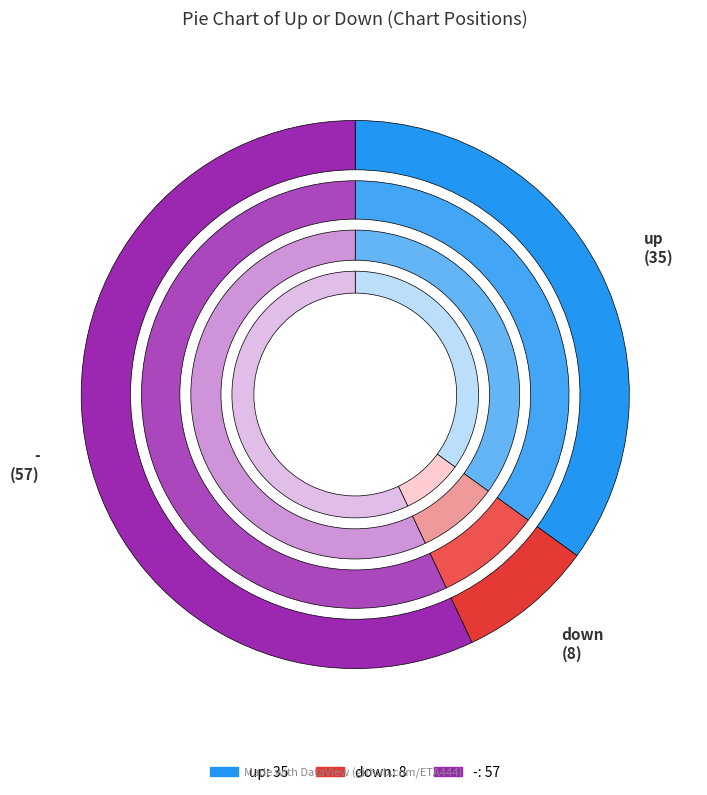

What is the largest slice in the pie chart?

-